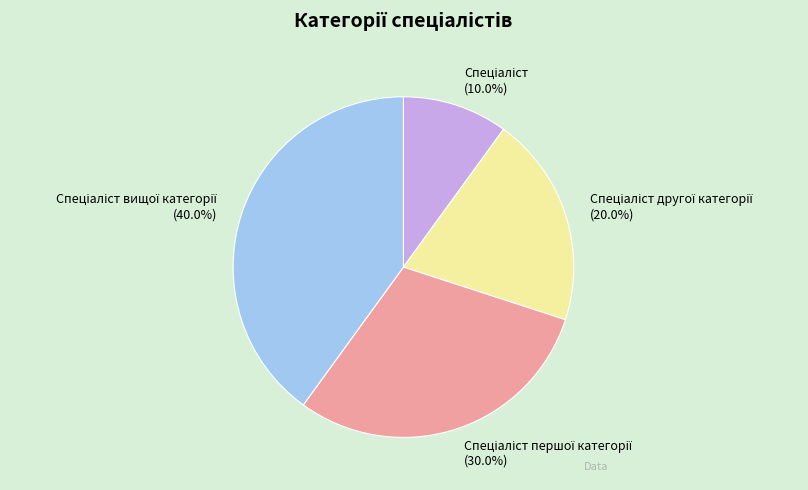

Is there a majority slice in this chart?

No